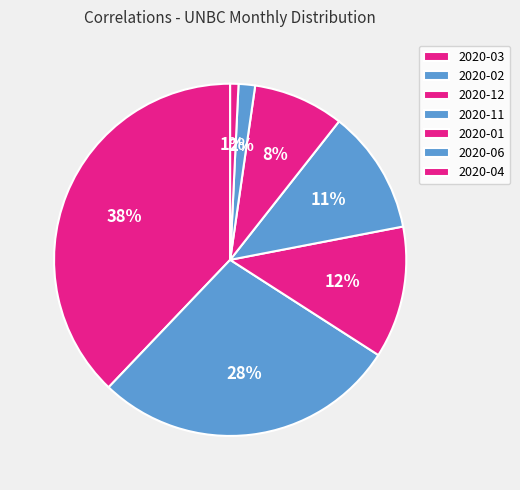

To the nearest percent, what is the difference between the largest and smallest slice percentages?

37%